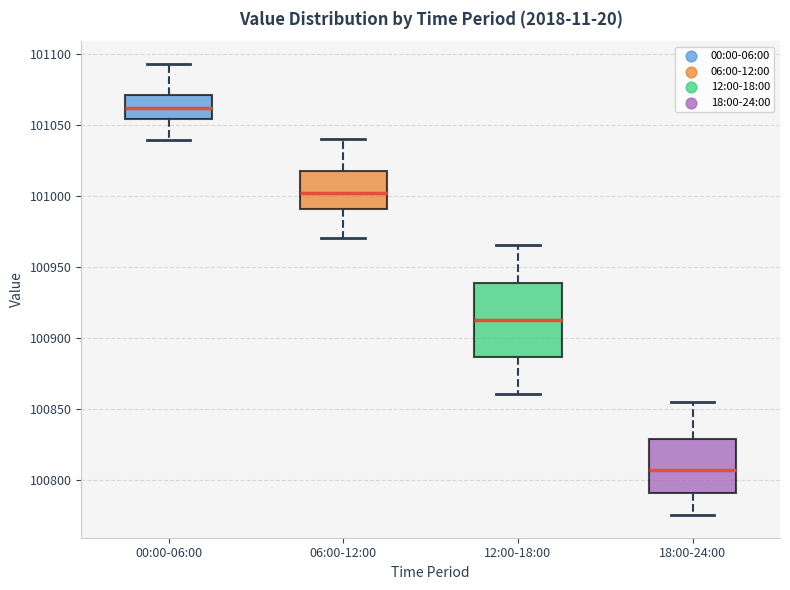

Which box is the tallest, from its lower edge to its upper edge?

12:00-18:00